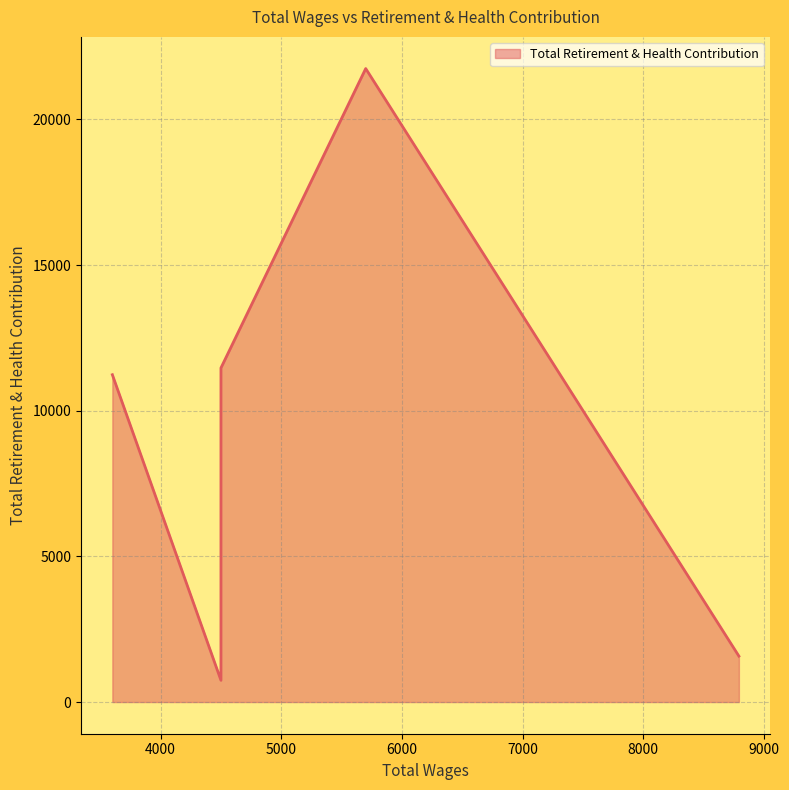

What is the greatest value displayed?

21747